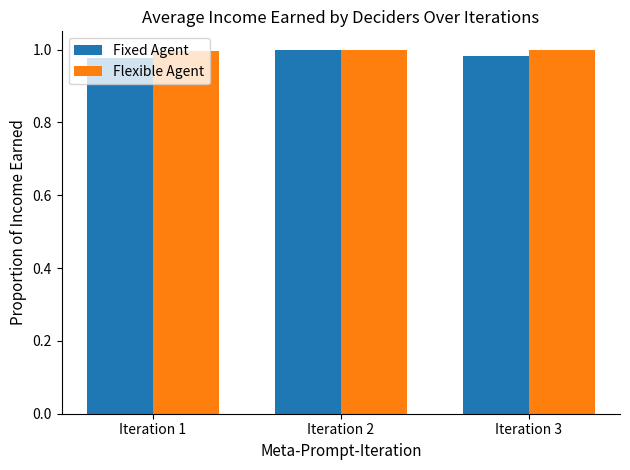

True or false: Fixed Agent has a value of 1.0 at Iteration 3.

True